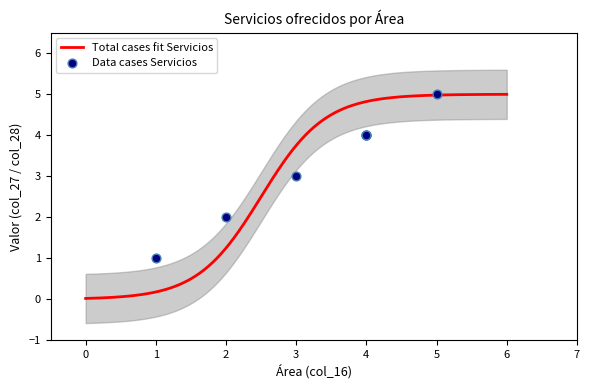

Approximately how many times larger is the value at 2 compared to 5?

0.4